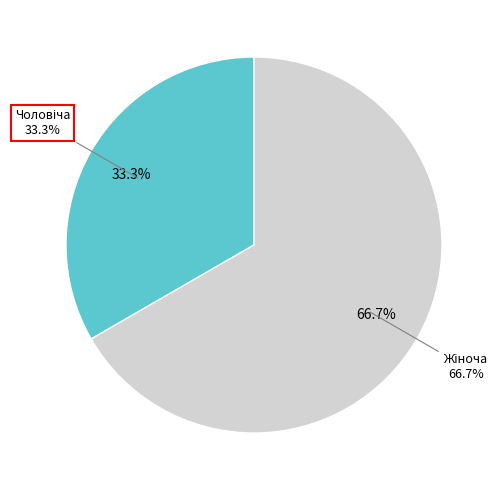

What is the total percentage of Жіноча and Чоловіча?

100.0%